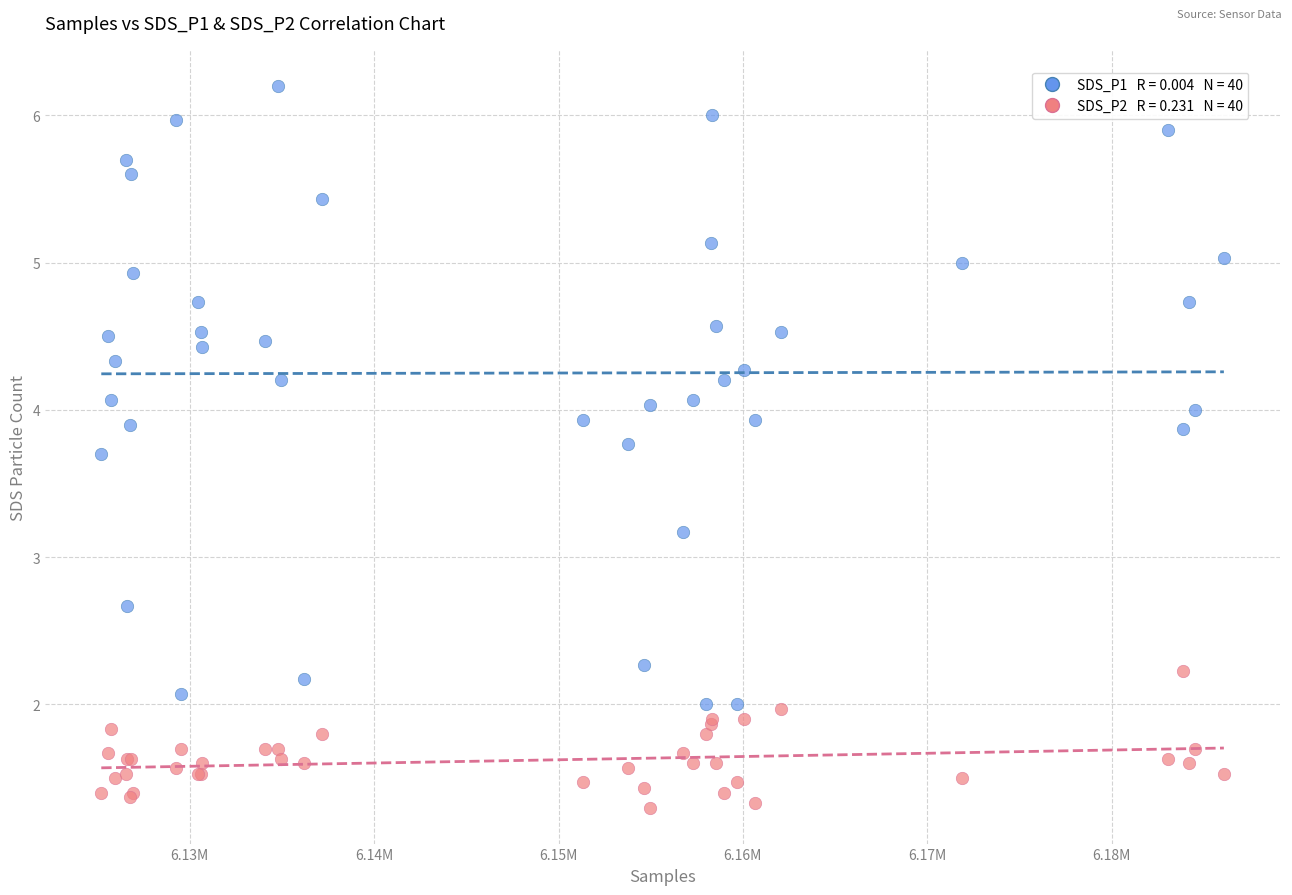

Across all series, what Y value is closest to 3?

3.2